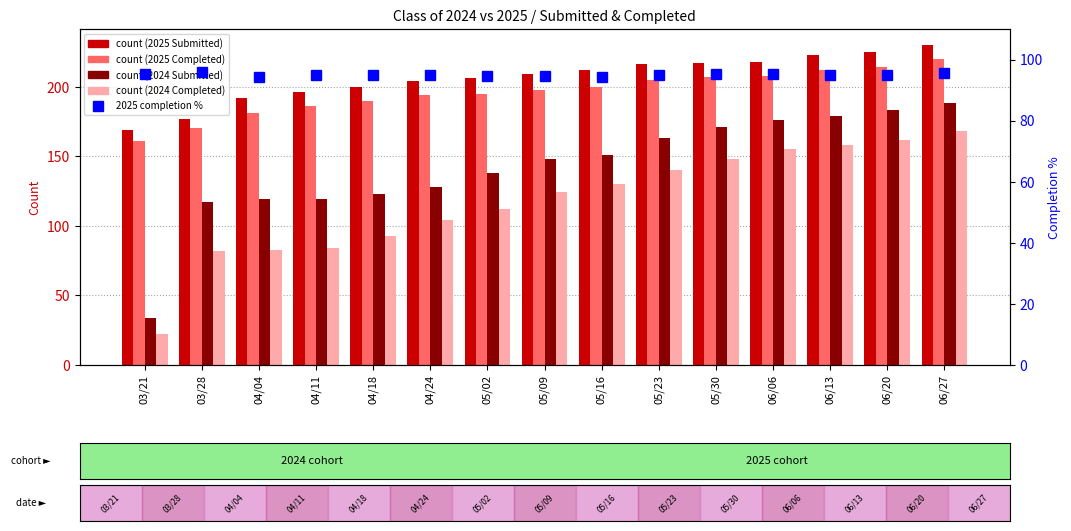

Which has a higher value, 04/18 or 03/28?

04/18